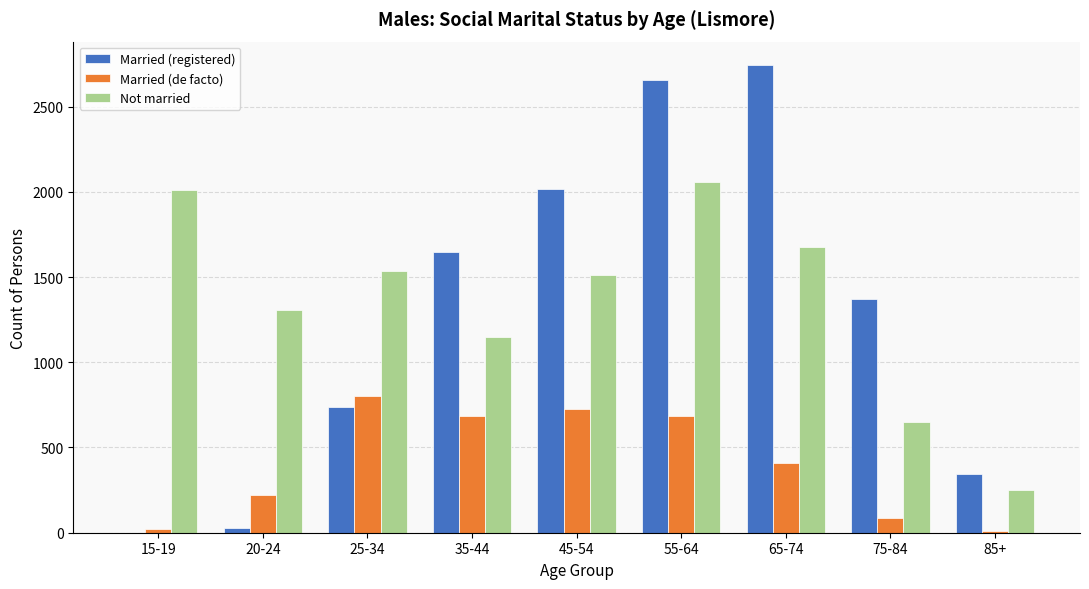

Which category has the highest value in the Married (de facto) series?

25-34